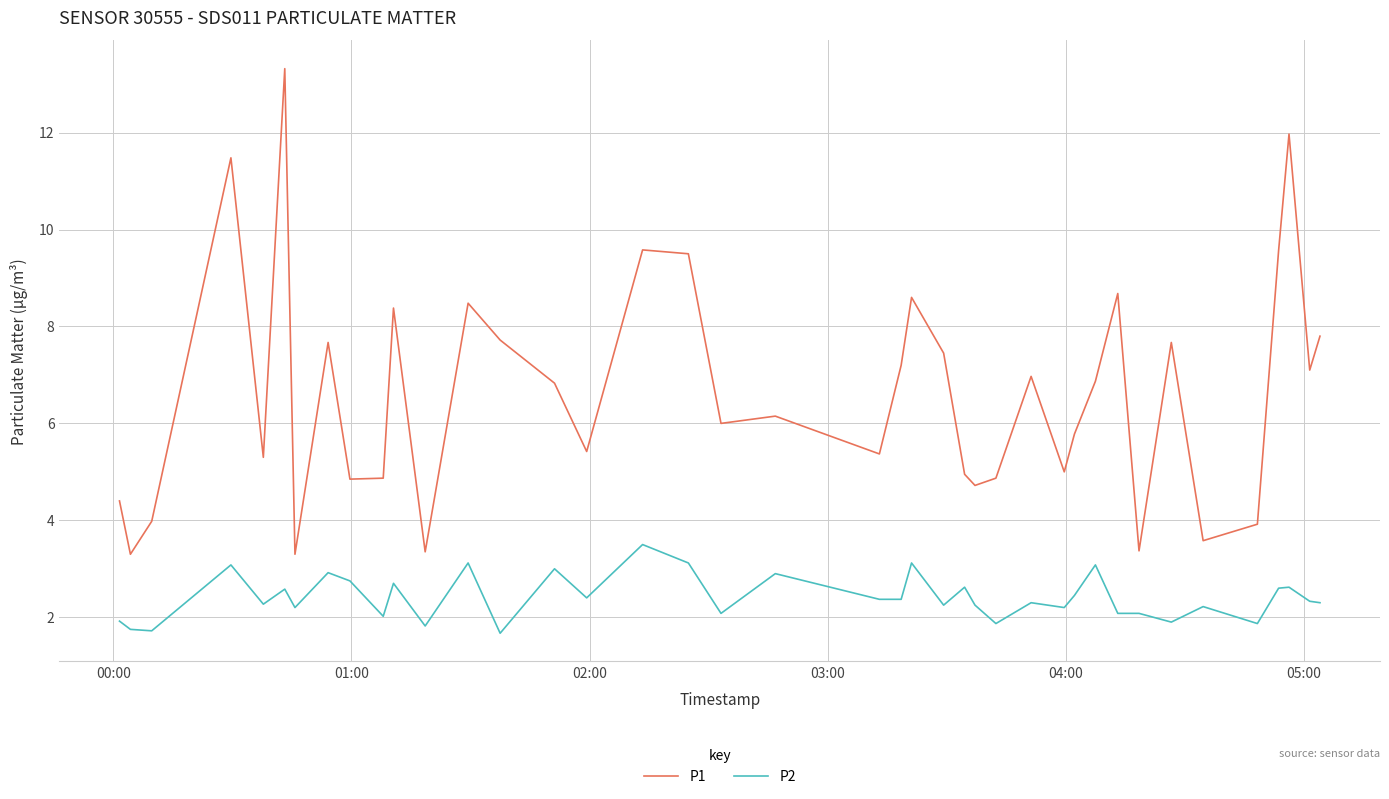

What are all the series names shown in the legend?

P1, P2